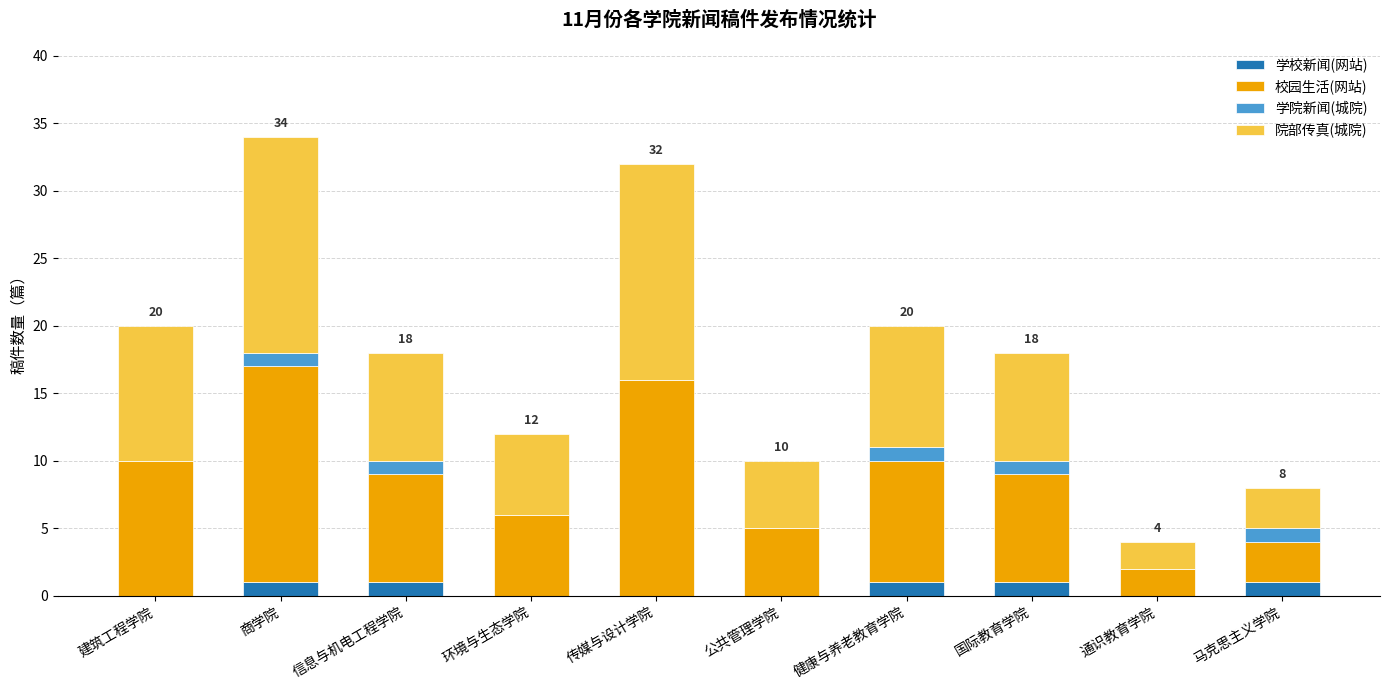

True or false: 学校新闻(网站) has a value of 0 at 建筑工程学院.

True